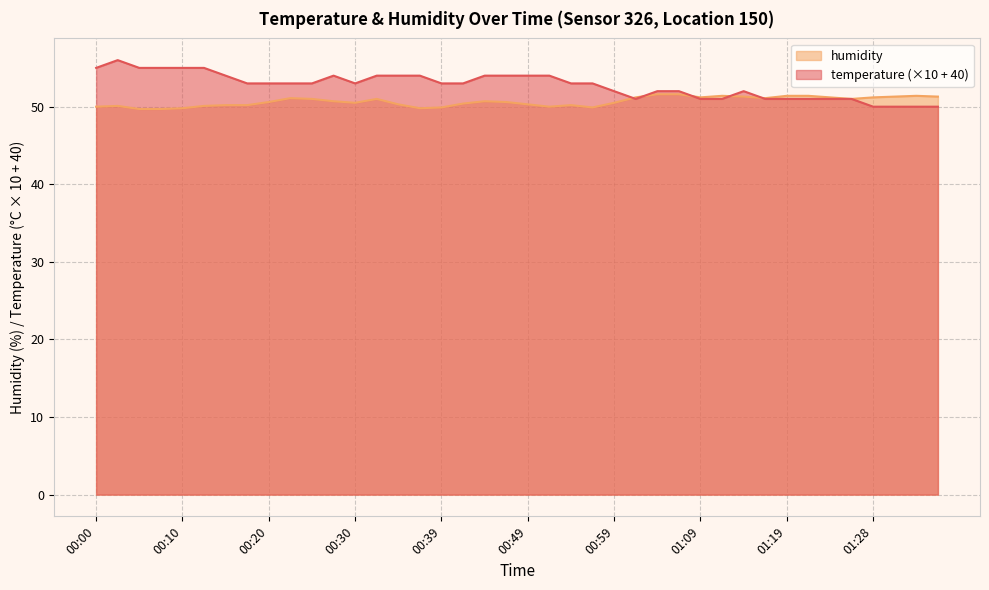

What position from the left is 00:57?

24